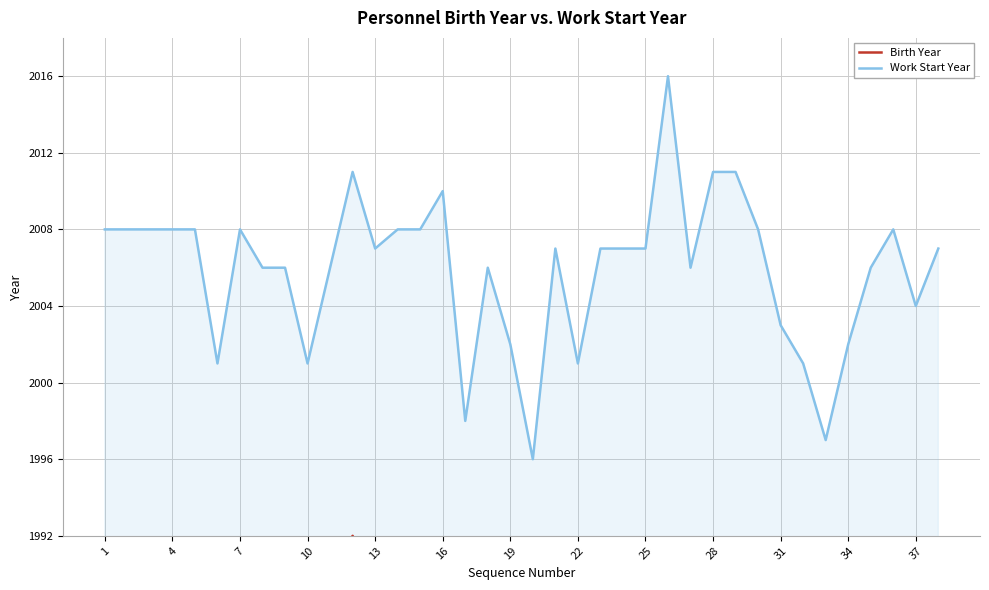

Which category has the highest value in the Birth Year series?

34